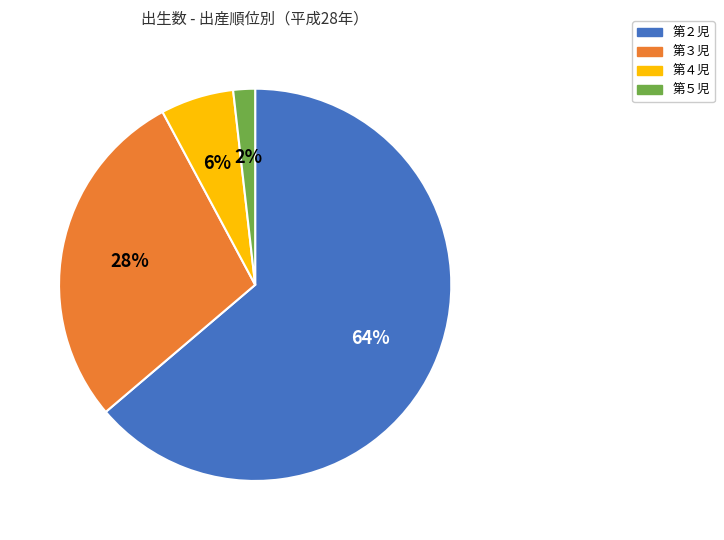

Rank the categories by value from lowest to highest.

第５児, 第４児, 第３児, 第２児